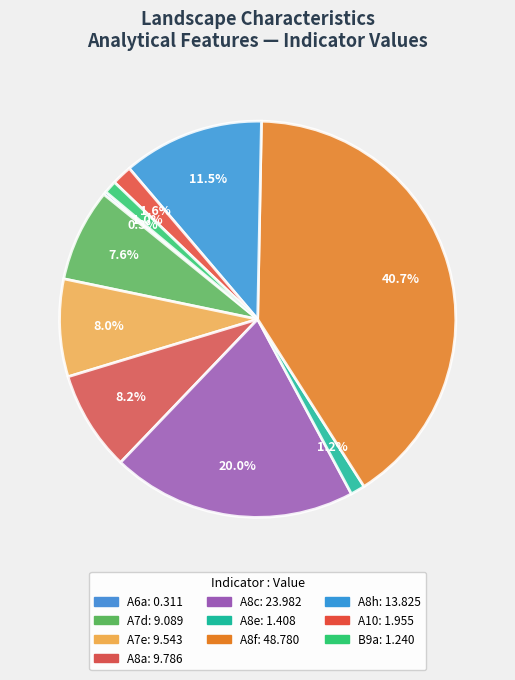

What percentage is the B9a slice, to the nearest percent?

1%